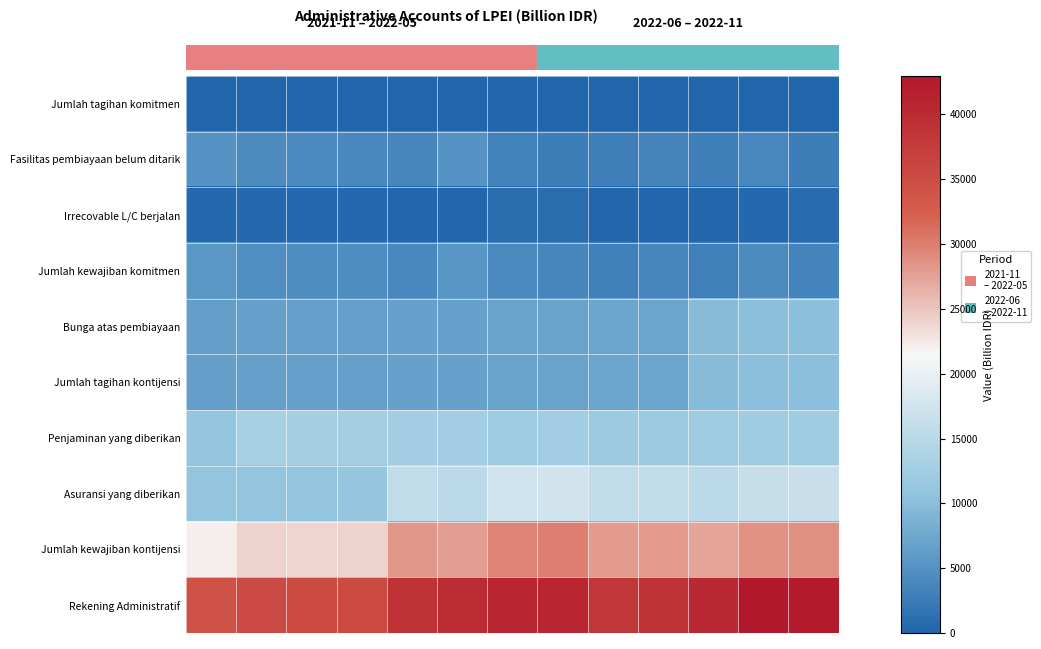

Which series has the largest total across all categories?

Rekening Administratif